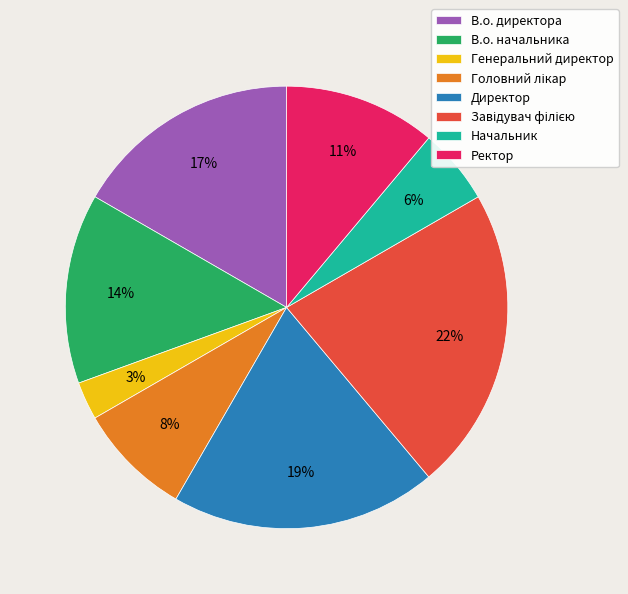

What is the smallest slice in the pie chart?

Генеральний директор